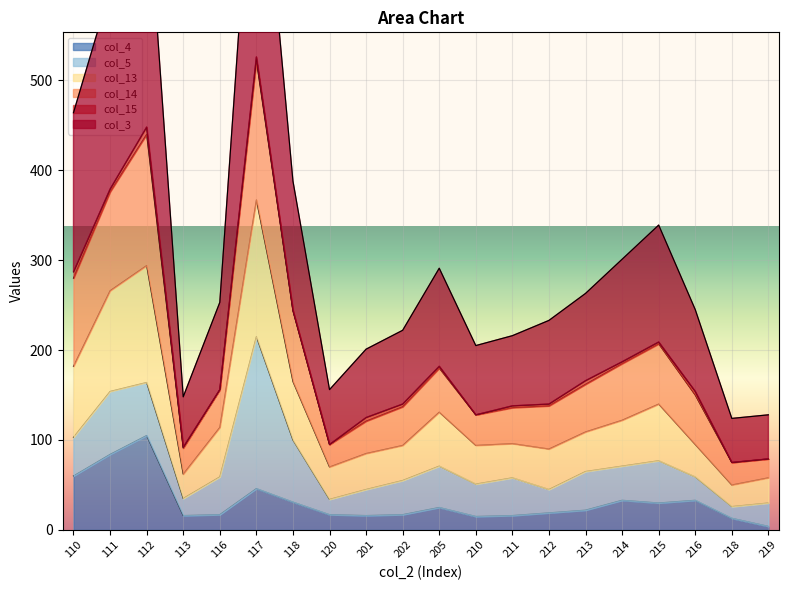

The value of col_4 at 118 is 54. True or false?

False